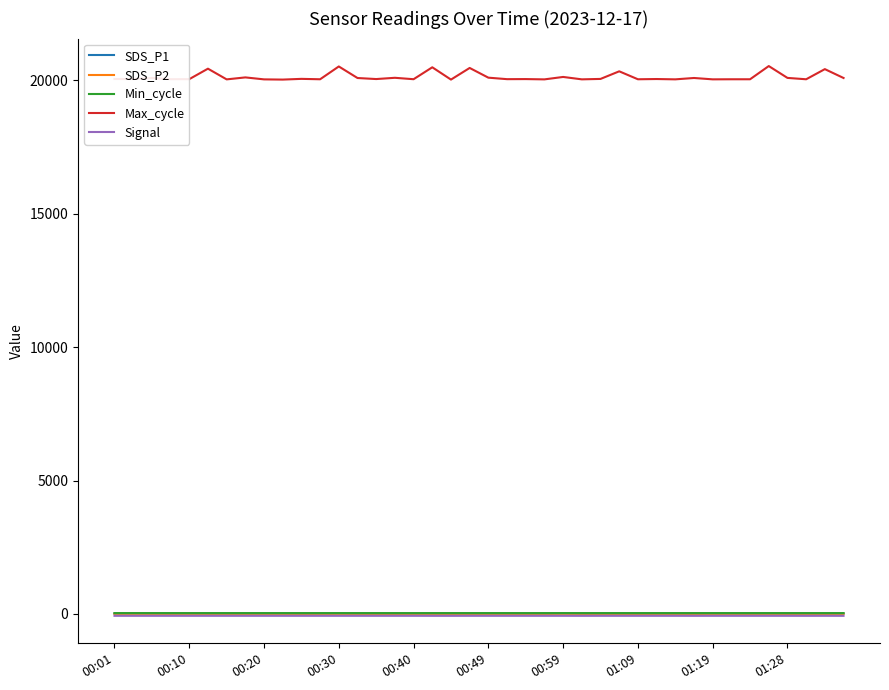

What is the maximum value shown in the chart?

20538.0